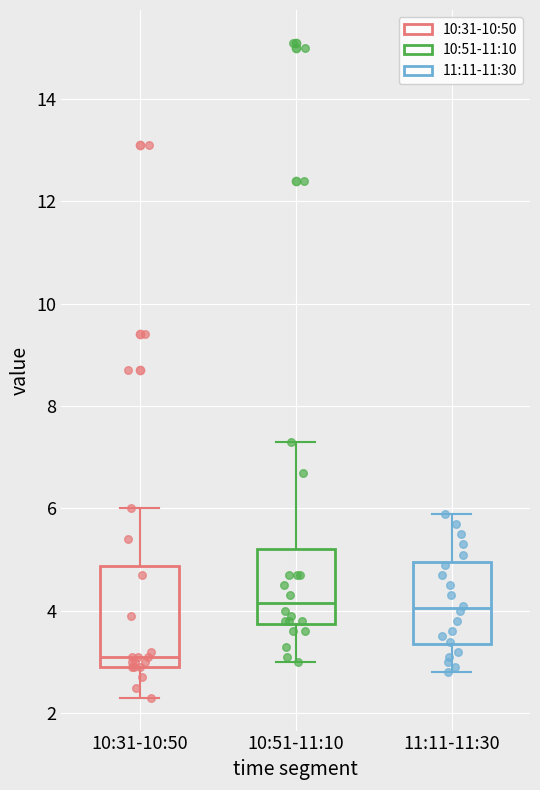

Which box has the lowest median line?

10:31-10:50